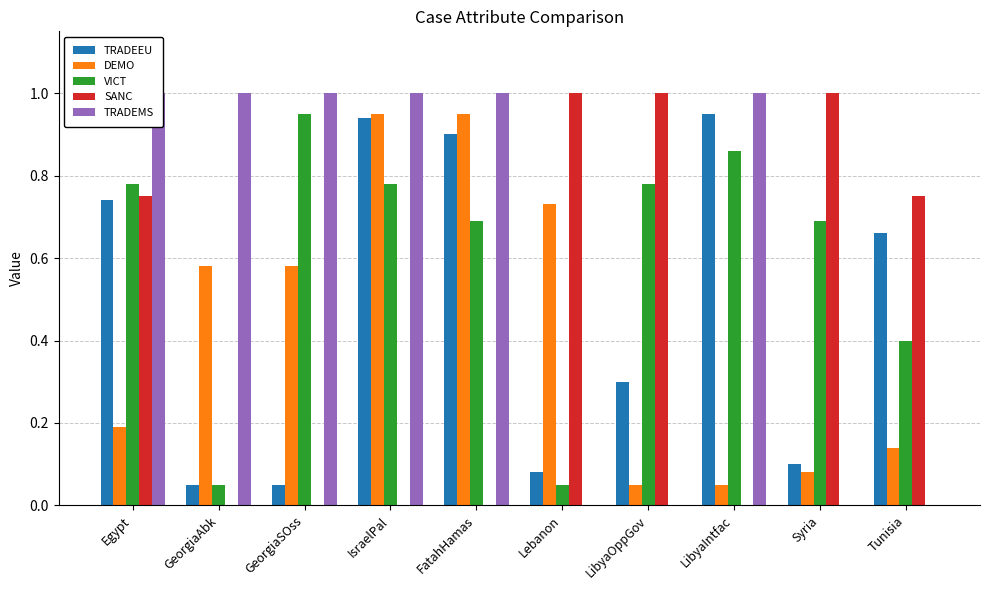

Reading left to right, transcribe all the data shown in this chart.

TRADEEU: 0.7	0.1	0.1	0.9	0.9	0.1	0.3	0.9	0.1	0.7
DEMO: 0.2	0.6	0.6	0.9	0.9	0.7	0.1	0.1	0.1	0.1
VICT: 0.8	0.1	0.9	0.8	0.7	0.1	0.8	0.9	0.7	0.4
SANC: 0.8	0.0	0.0	0.0	0.0	1.0	1.0	0.0	1.0	0.8
TRADEMS: 1.0	1.0	1.0	1.0	1.0	0.0	0.0	1.0	0.0	0.0